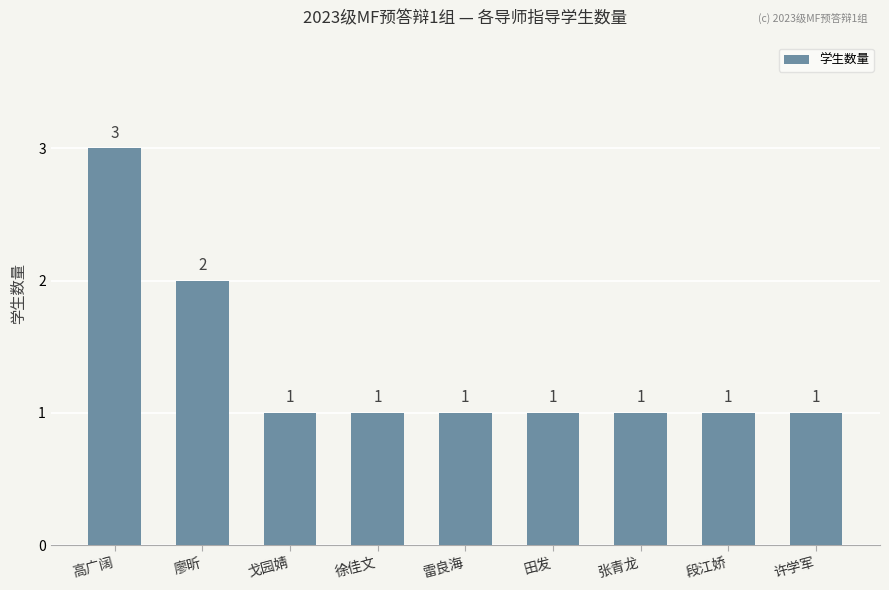

What is the ratio of the value at 廖昕 to the value at 徐佳文?

2.0